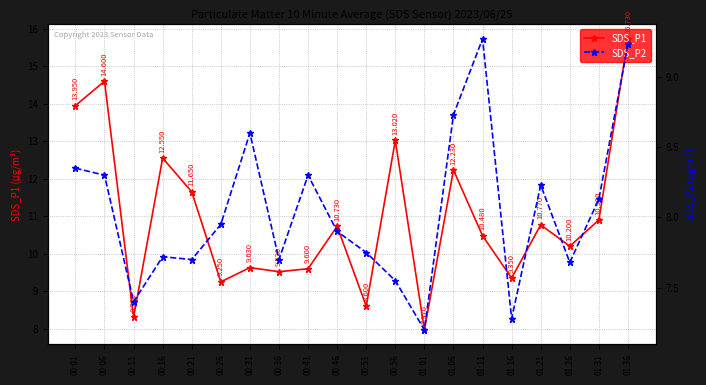

What is the total value across all series at 00:46?

18.6